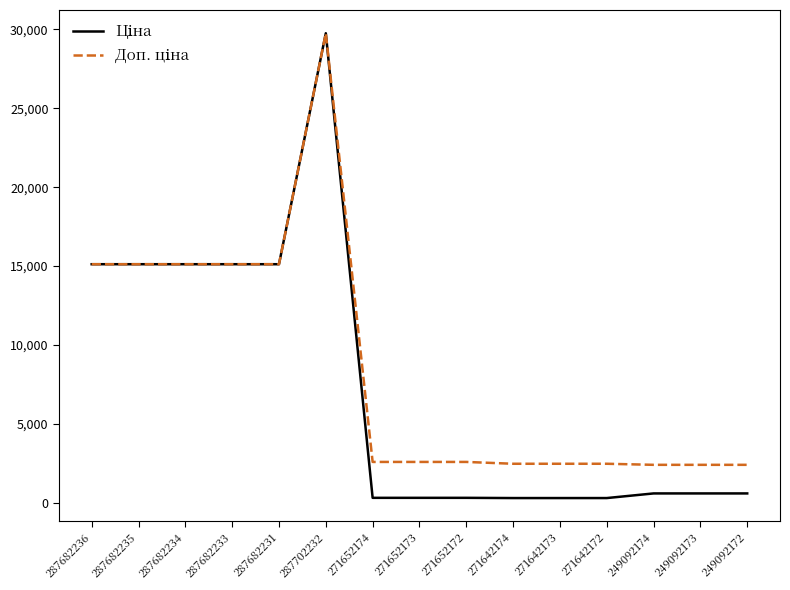

What is the total value across all series at 287682235?

30240.0